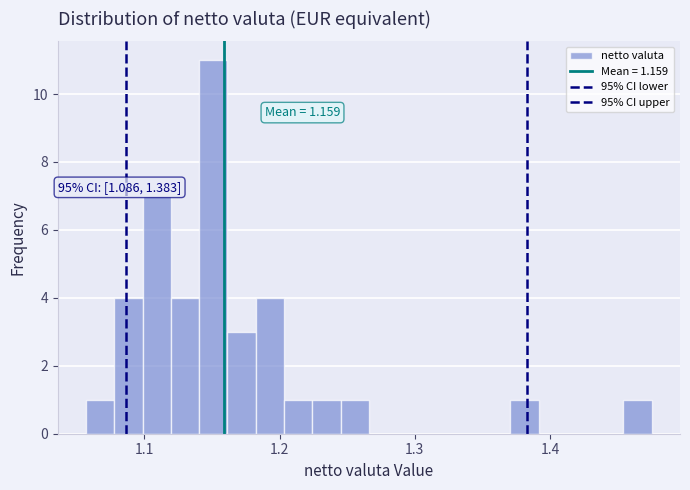

Around what value on the x-axis is the tallest bar? Give the approximate position of its centre, as read against the axis.

1.15